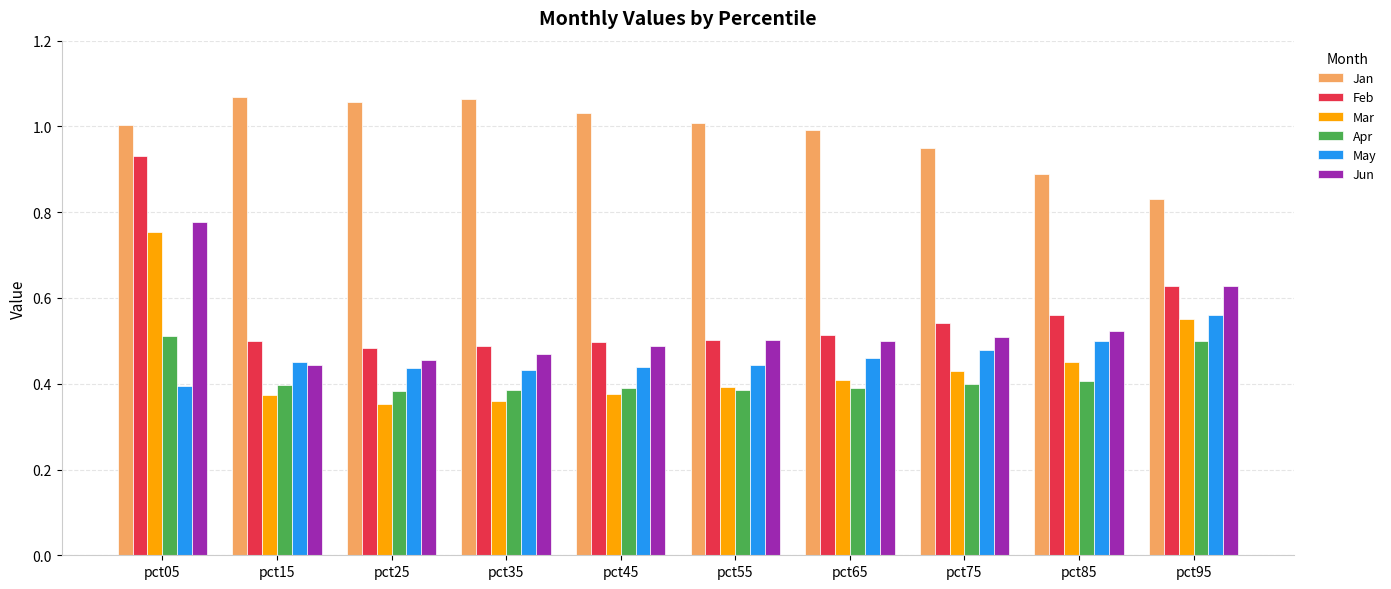

Which series has the widest spread of values?

Feb